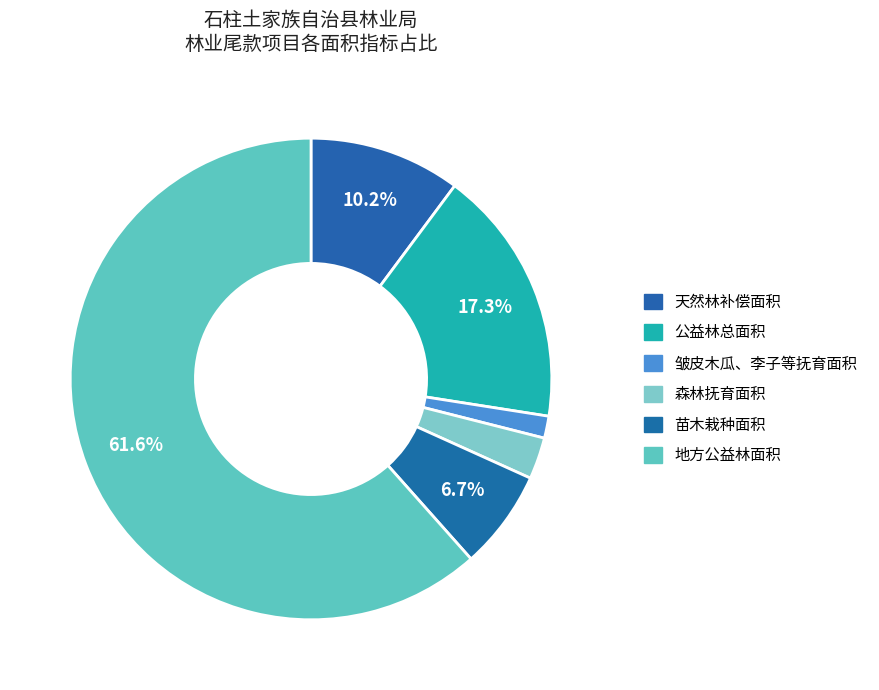

What portion of the pie excludes 皱皮木瓜、李子等抚育面积?

98.5%